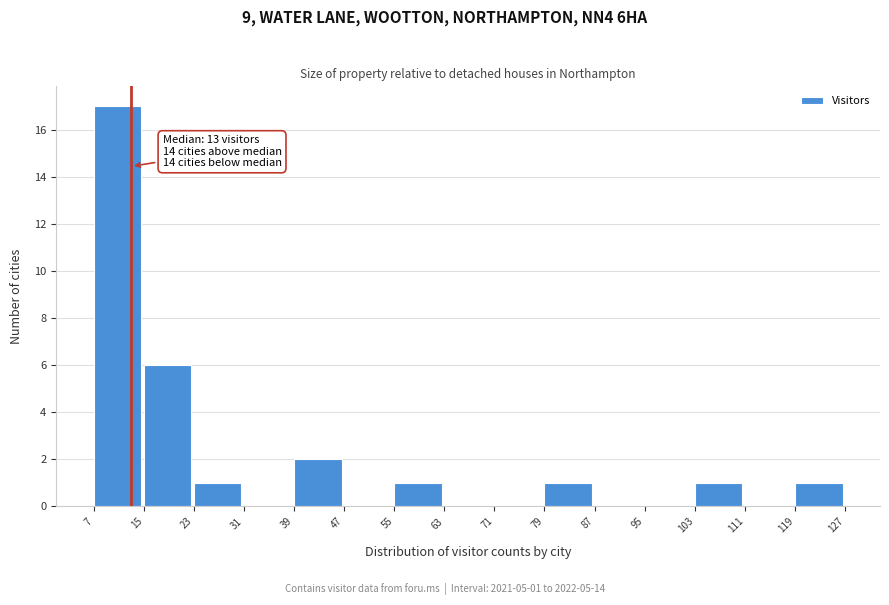

Over which range of the x-axis is the bar tallest?

7 to 15